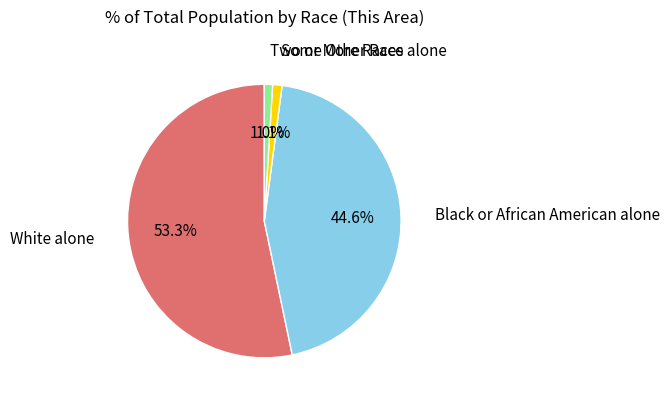

What is the ratio of the value at Some Other Race alone to the value at Two or More Races?

1.1